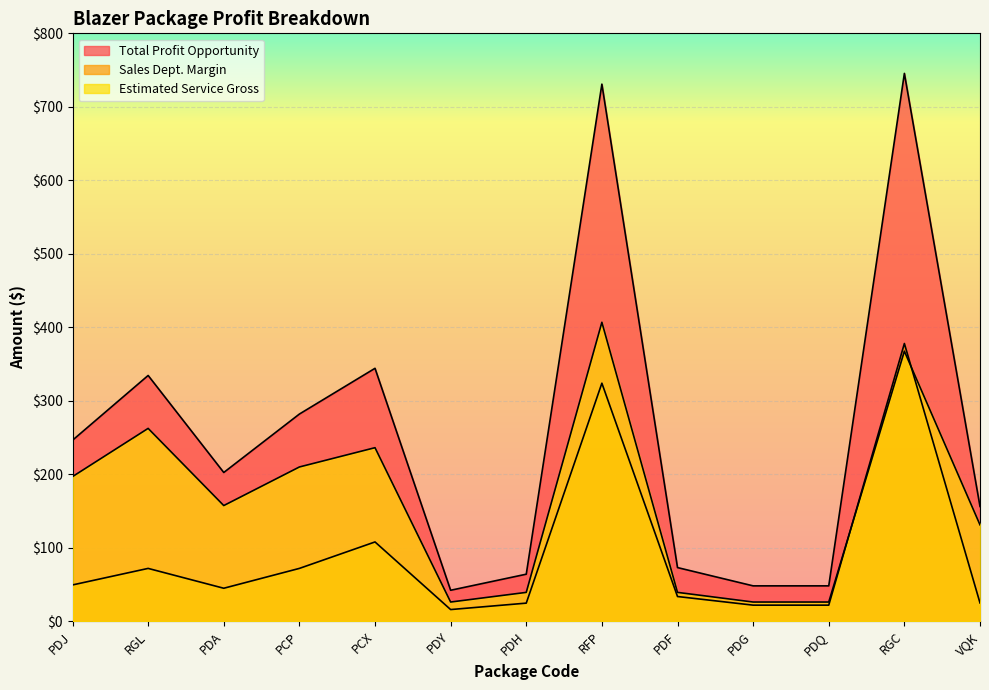

What is the label of the 6th point from the right?

RFP